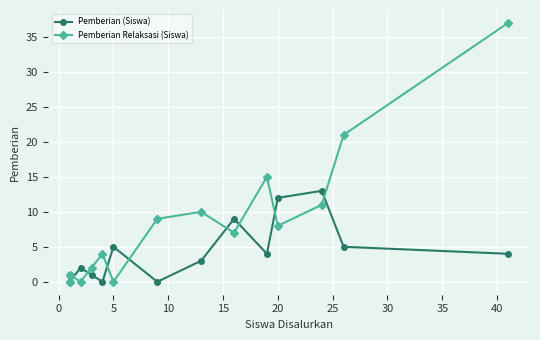

What are all the series names shown in the legend?

Pemberian (Siswa), Pemberian Relaksasi (Siswa)